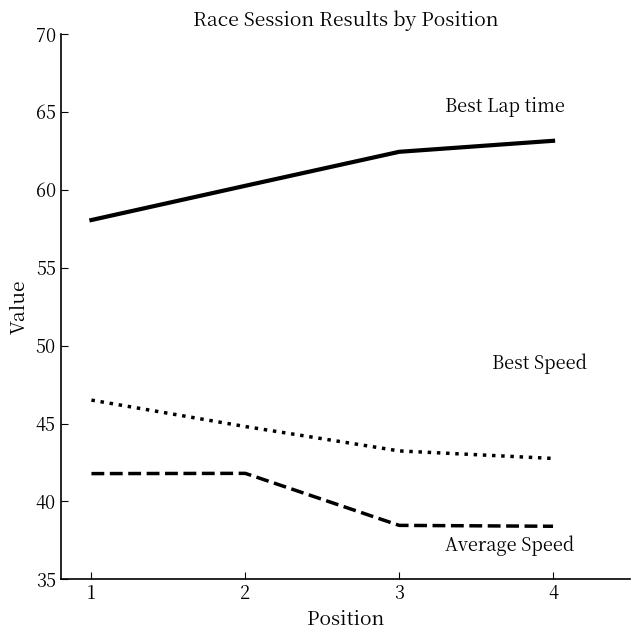

Which label corresponds to the largest value in the chart?

4